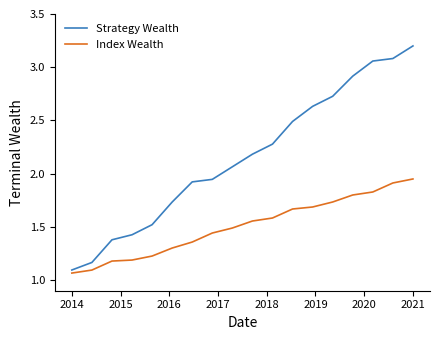

Which series has the widest spread of values?

Strategy Wealth